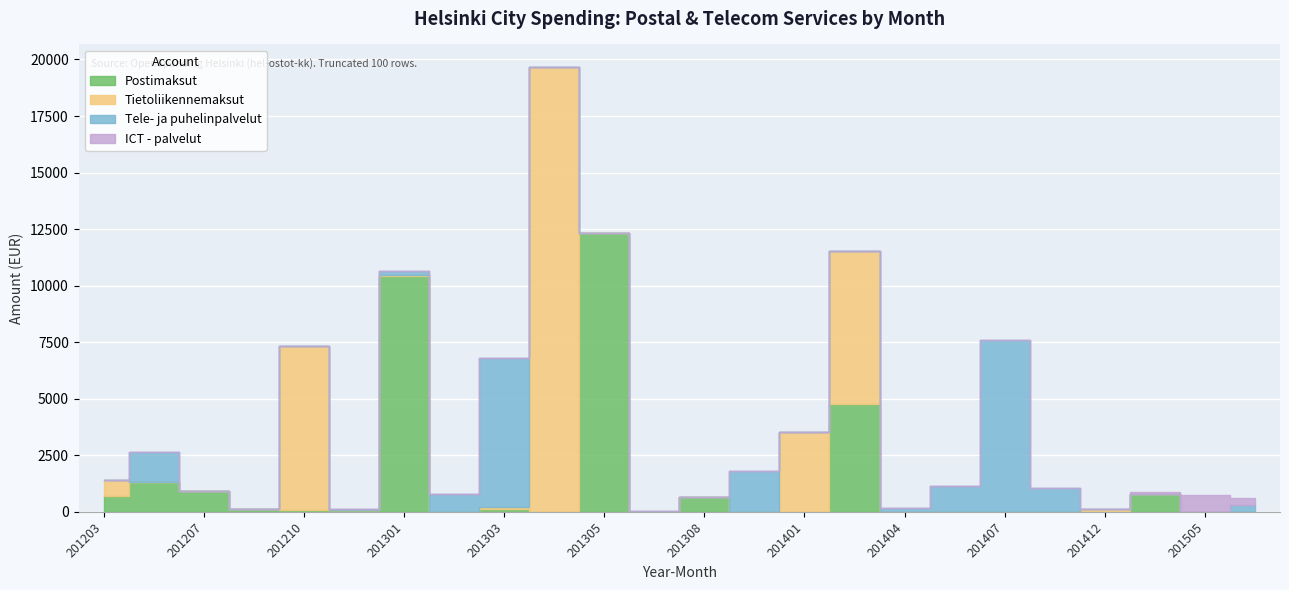

After their last crossing, which series has the higher values: Postimaksut or ICT - palvelut?

ICT - palvelut